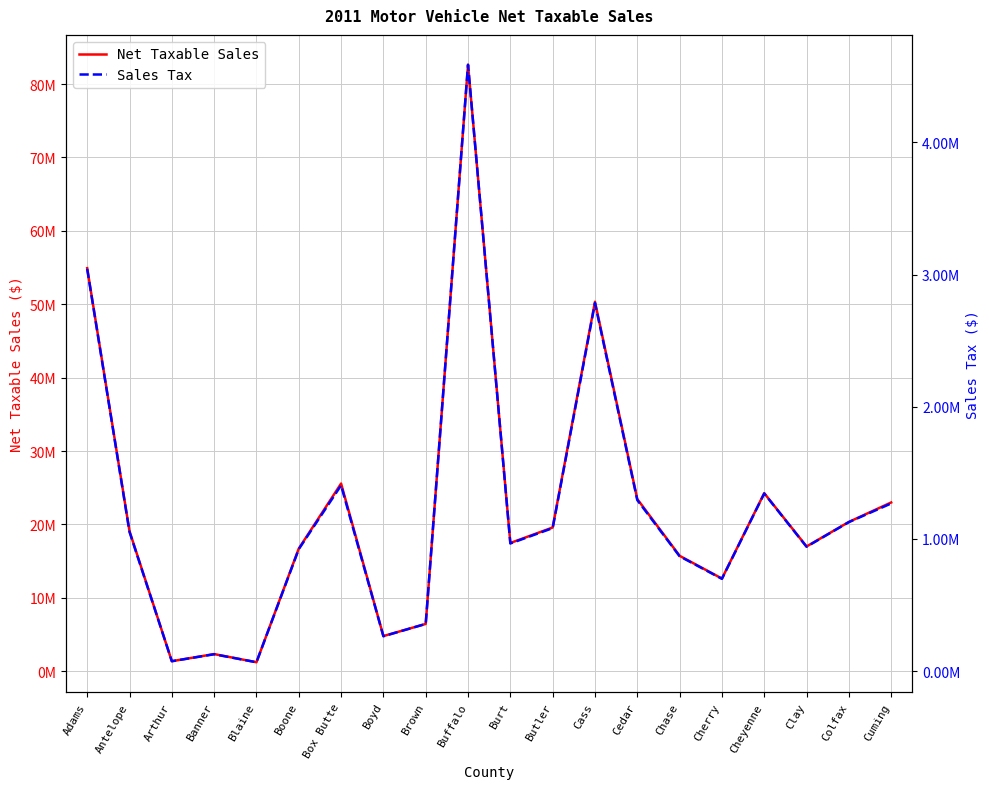

Where is the first local maximum for Net Taxable Sales?

Banner